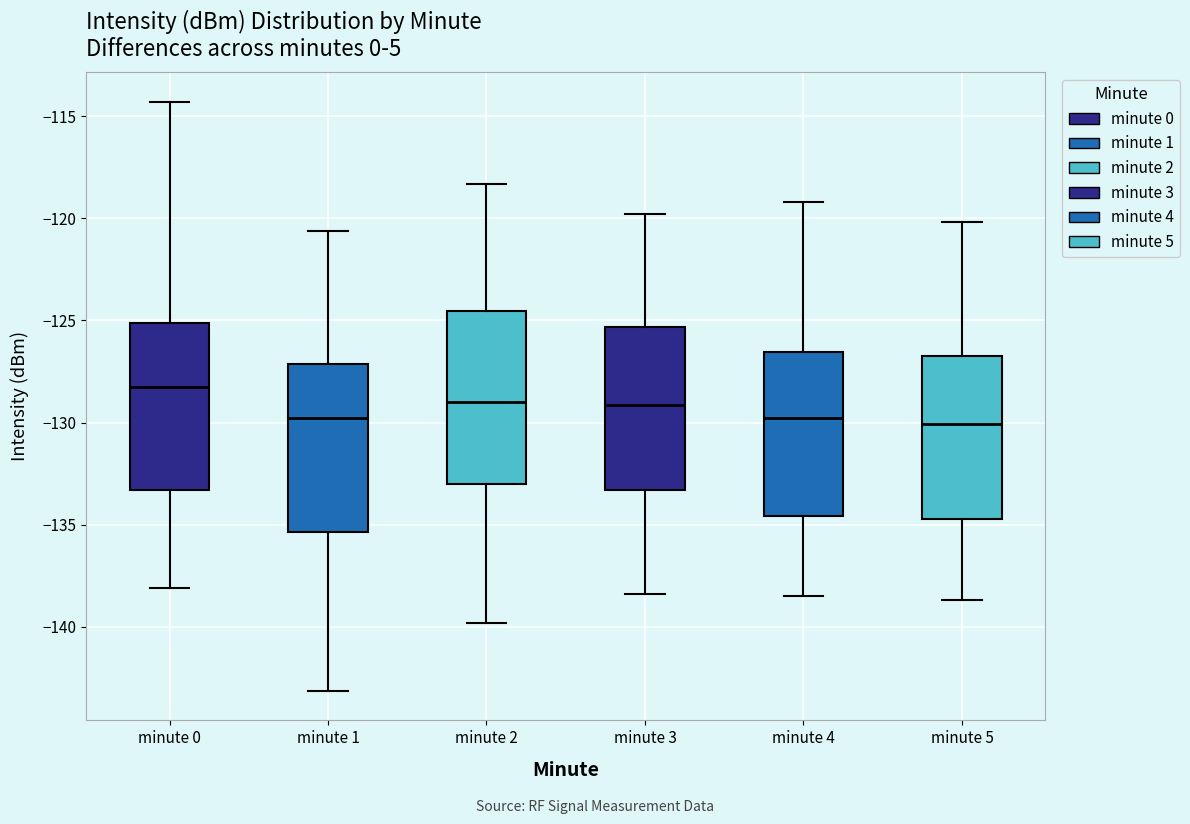

Where does the lower whisker of the box for minute 2 end on the y-axis? The values are not printed on the chart, so give them approximately, as read against the axis.

-140.0